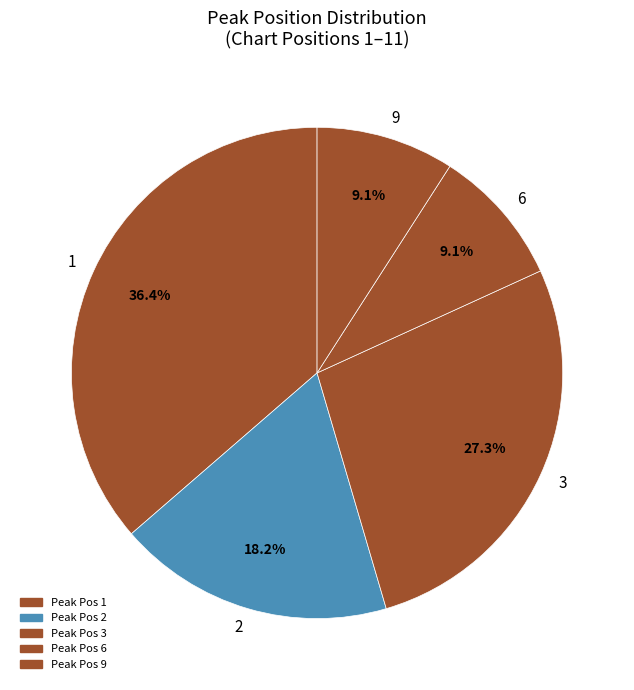

Which has a higher value, 9 or 3?

3